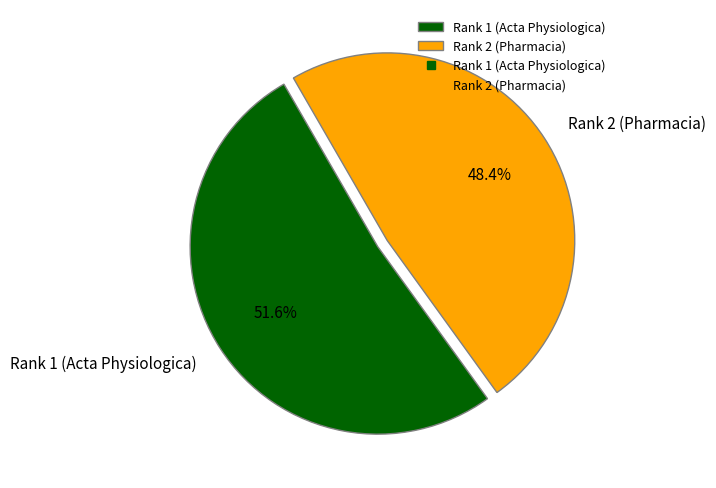

What portion of the pie excludes Rank 2 (Pharmacia)?

51.6%